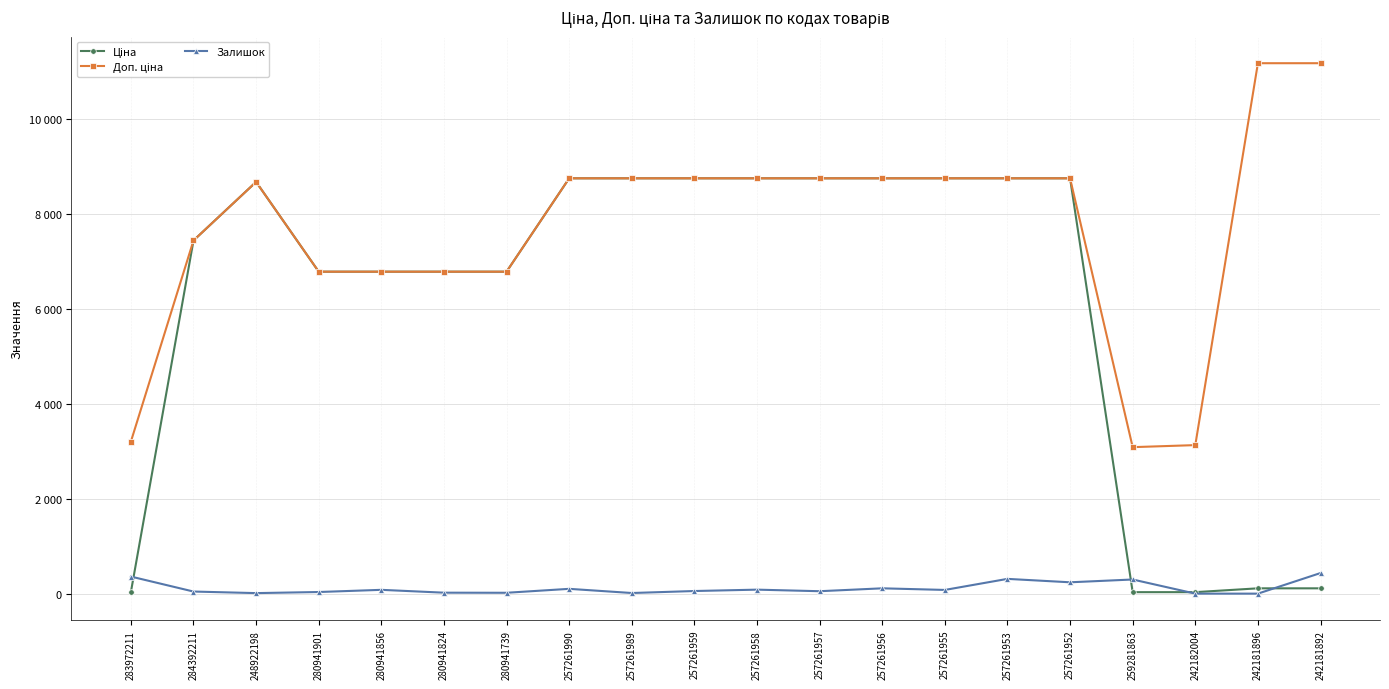

Which category has the highest value in the Доп. ціна series?

242181896